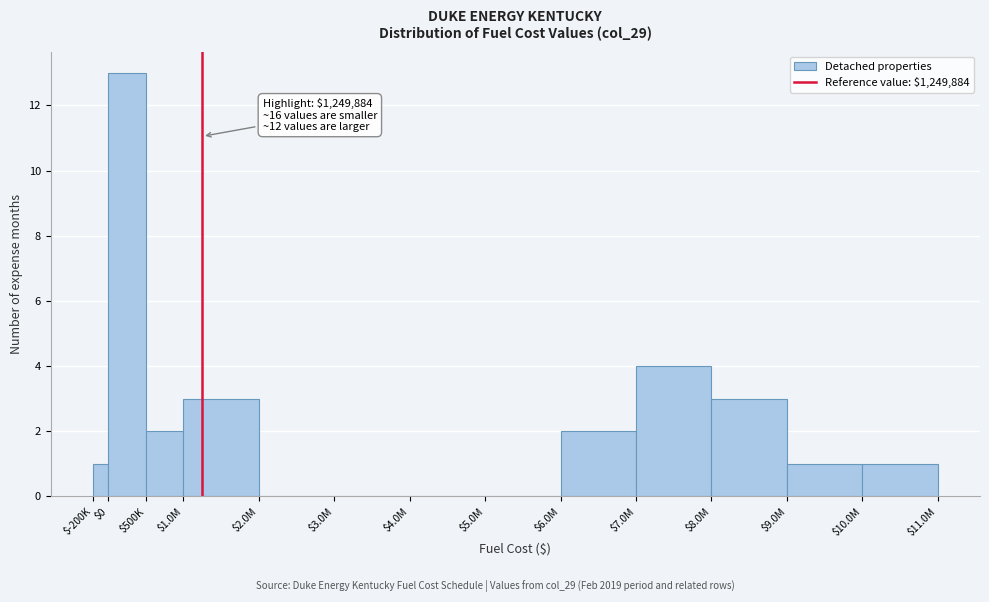

Is it true that the value at $1.0M is 5?

False